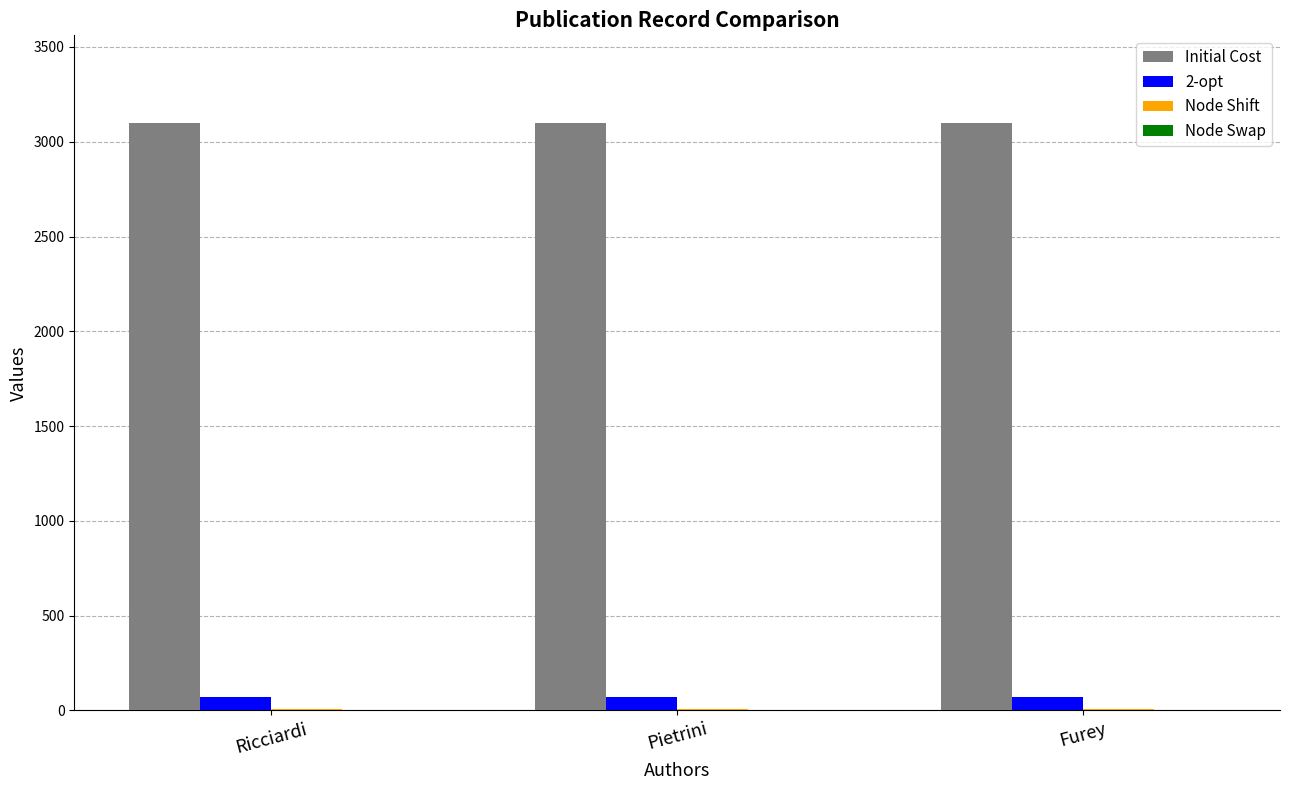

The Initial Cost series shows 3097 at Pietrini. True or false?

True